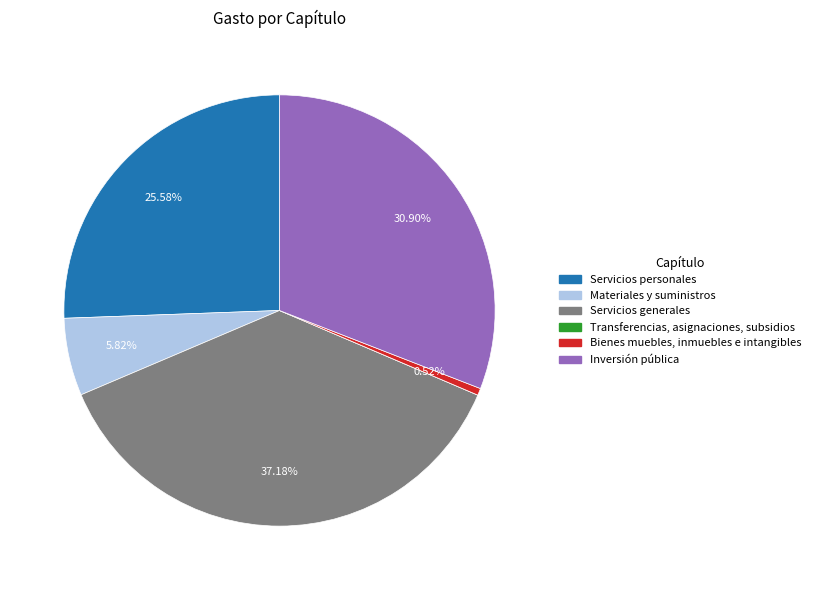

Does Servicios generales represent more than half of the total?

No